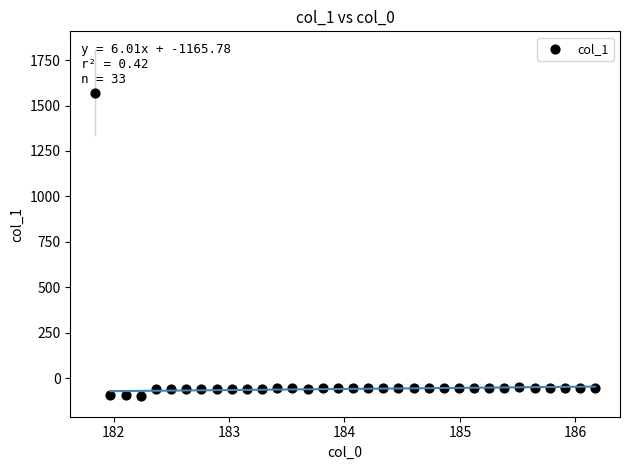

What is the range of X values (max minus min)?

4.3